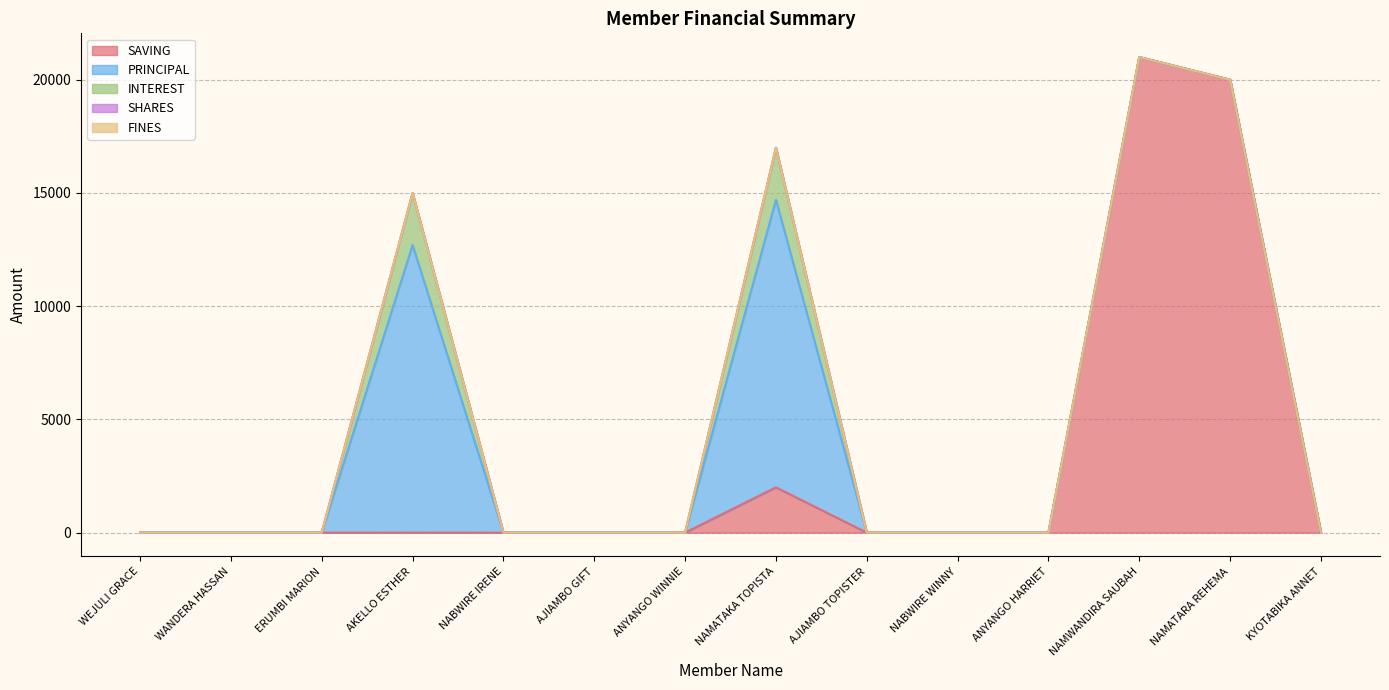

How many distinct data groups are displayed?

5